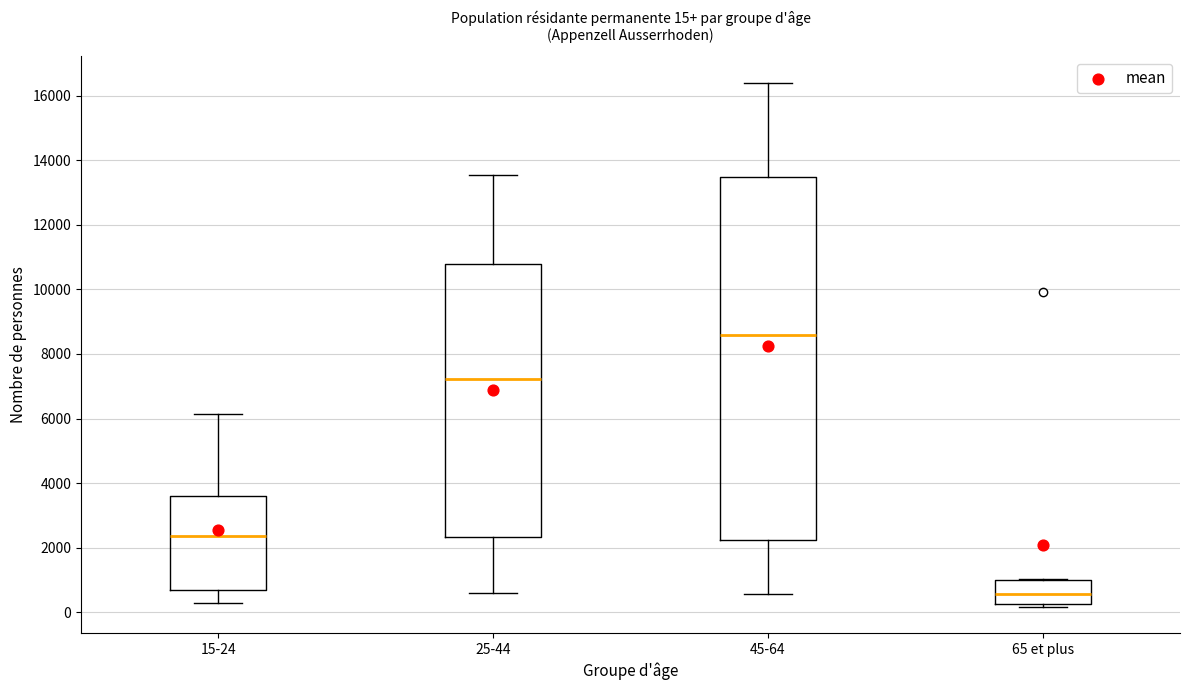

Which box has the highest median line?

45-64